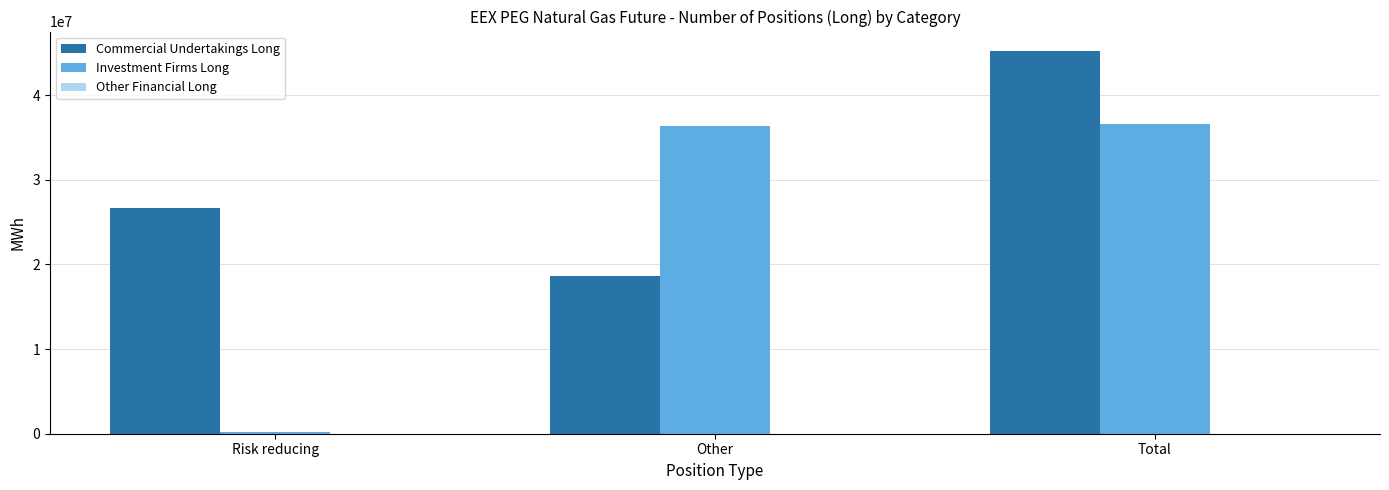

What is the value of the Commercial Undertakings Long bar at the 3rd from the left?

45253749